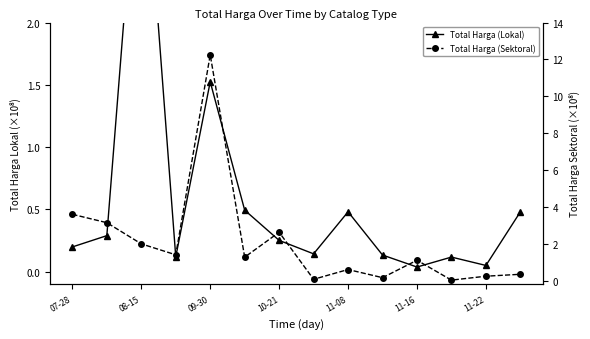

How many intersections are there between Total Harga (Lokal) and Total Harga (Sektoral)?

7